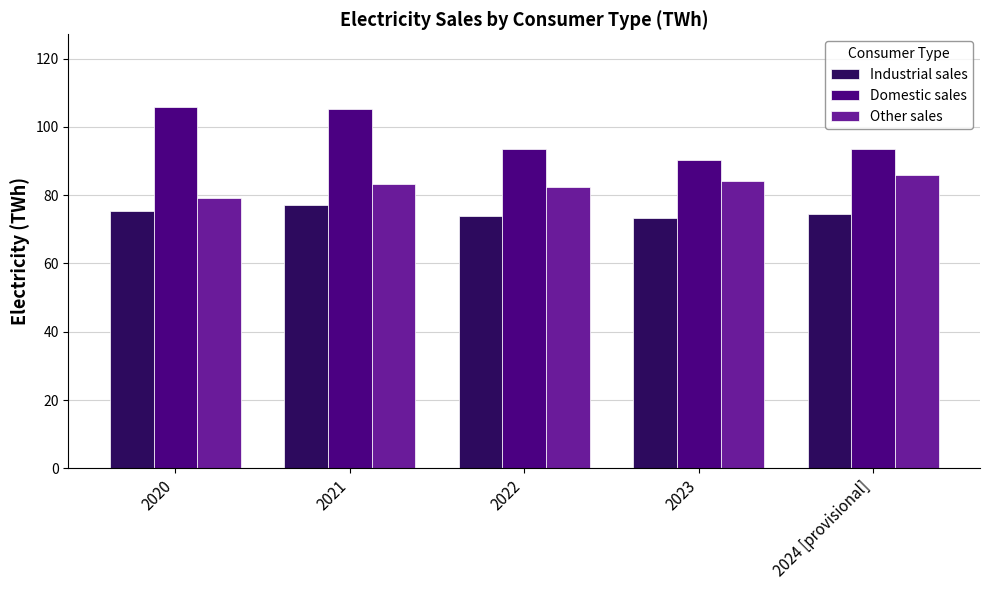

Which series has the largest total across all categories?

Domestic sales